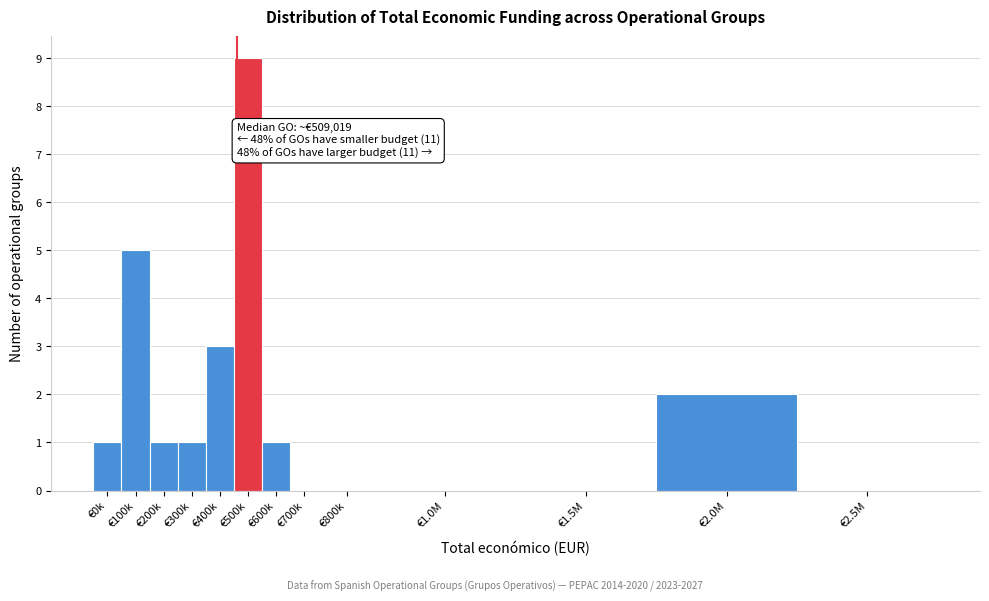

Reading right to left, transcribe all the data shown in this chart.

€2.5M=0	€2.0M=2	€1.5M=0	€1.0M=0	€800k=0	€700k=0	€600k=1	€500k=9	€400k=3	€300k=1	€200k=1	€100k=5	€0k=1